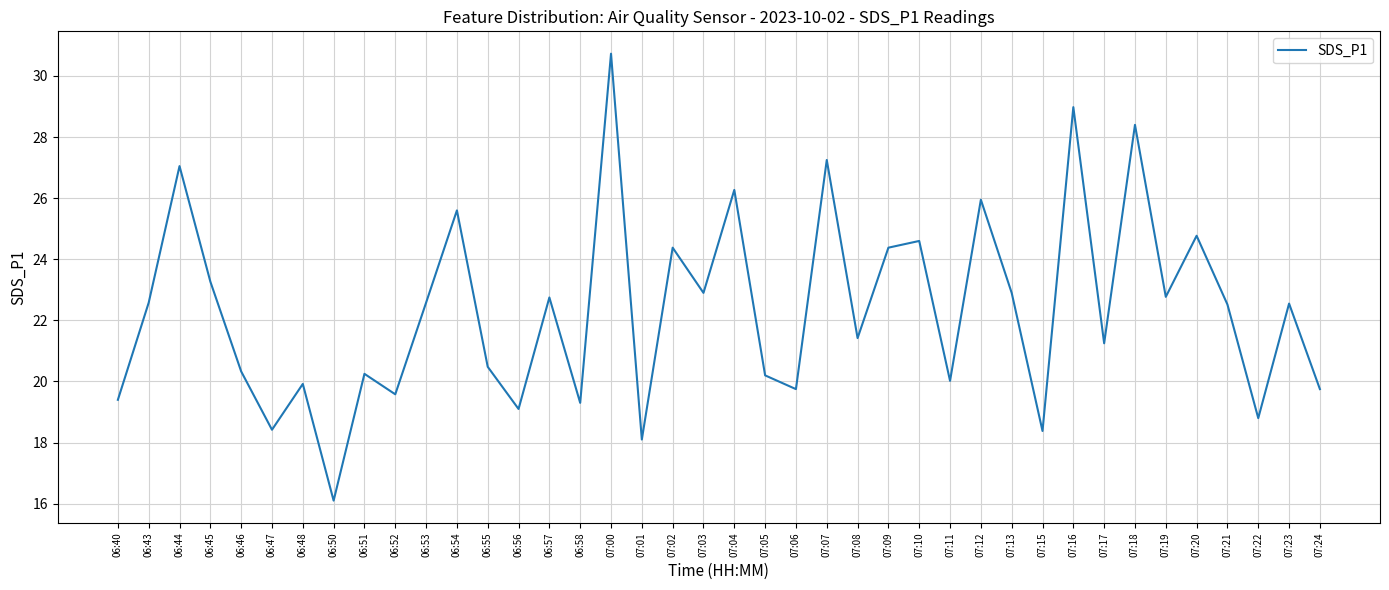

At which category does the chart reach its peak across all series?

07:00